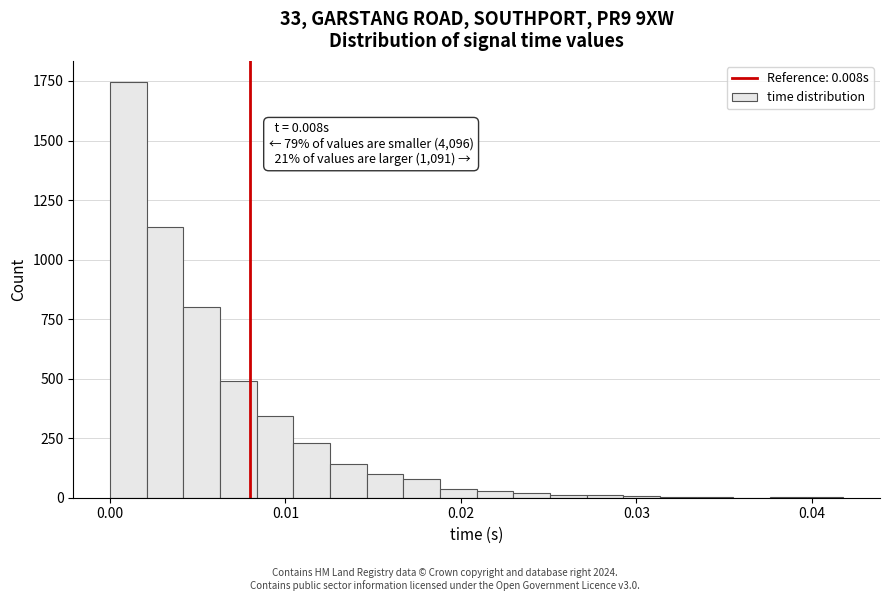

Around what value on the x-axis is the tallest bar? Give the approximate position of its centre, as read against the axis.

0.001